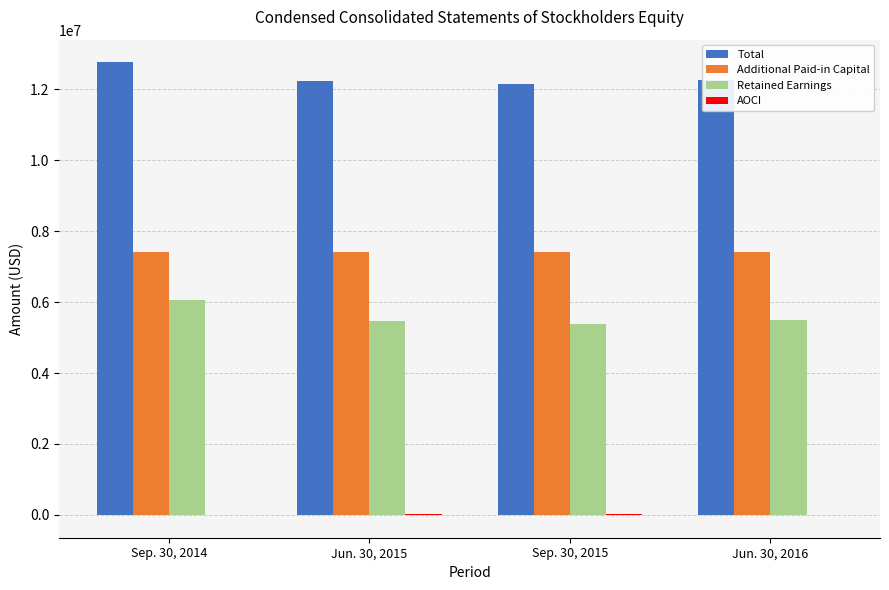

The value of Retained Earnings at Jun. 30, 2015 is 5476000. True or false?

True